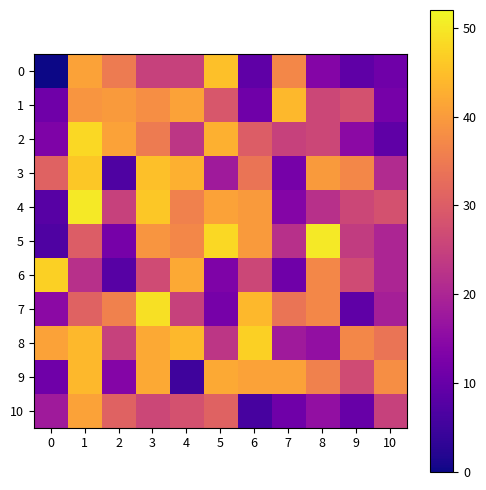

At which category is the sum across all series the highest?

1